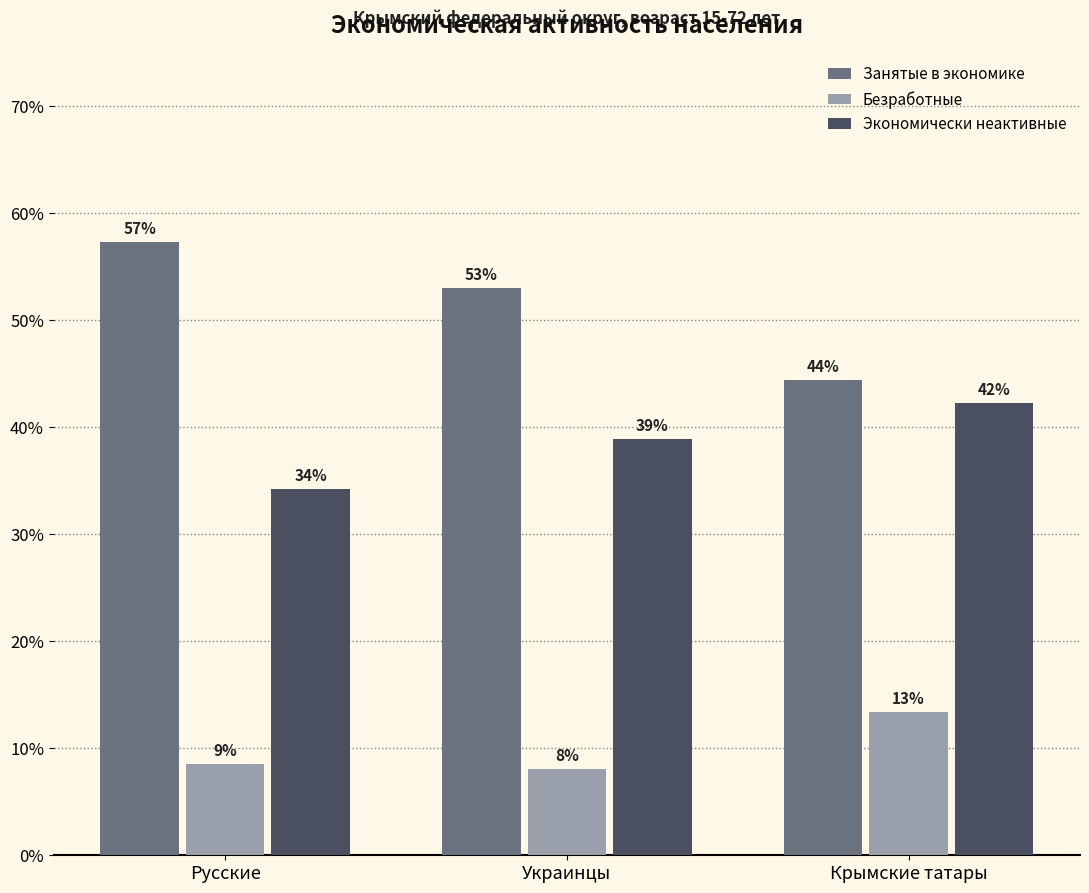

Reading right to left, transcribe all the data shown in this chart.

Занятые в экономике: 44.4	53.0	57.3
Безработные: 13.4	8.1	8.6
Экономически неактивные: 42.3	38.9	34.2